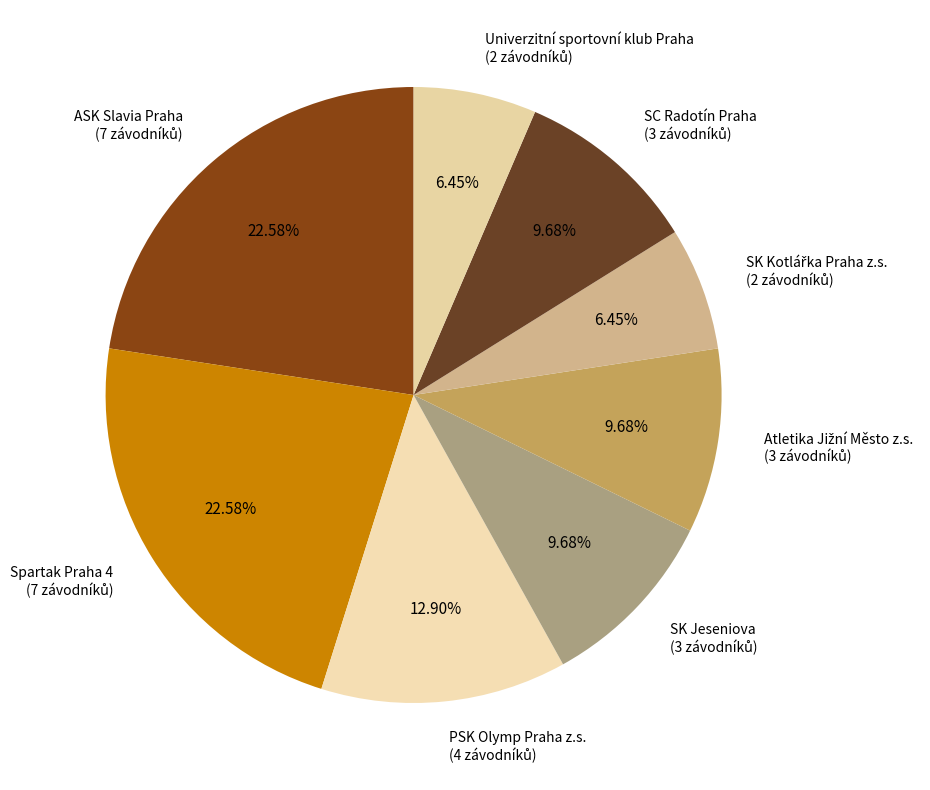

How many segments does this pie chart have?

8